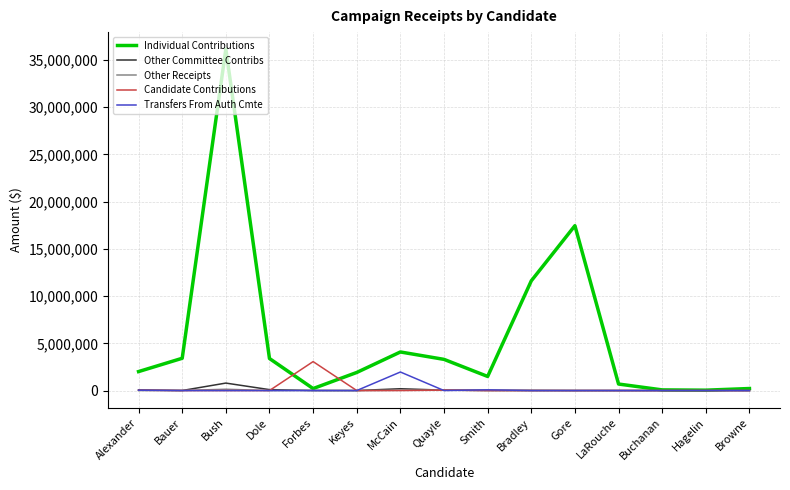

Where is the first local minimum for Individual Contributions?

Forbes